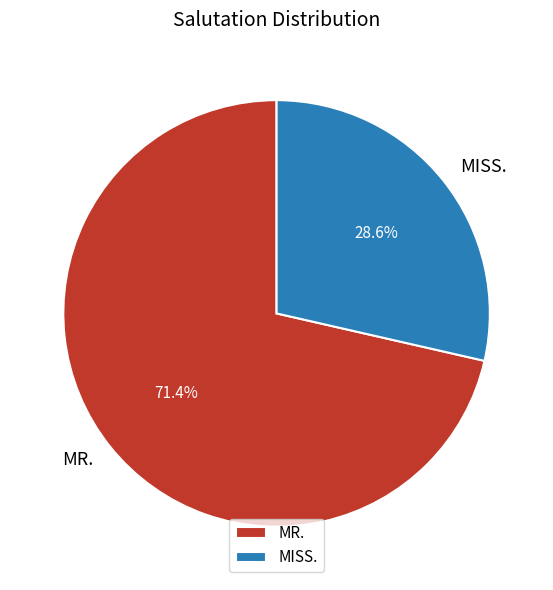

To the nearest percent, what is the difference between the largest and smallest slice percentages?

43%